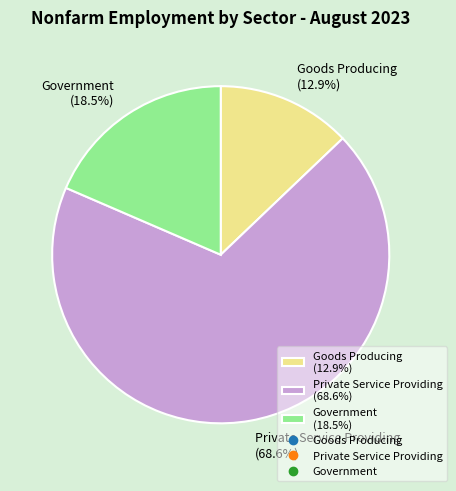

Is Goods Producing the majority of the pie?

No